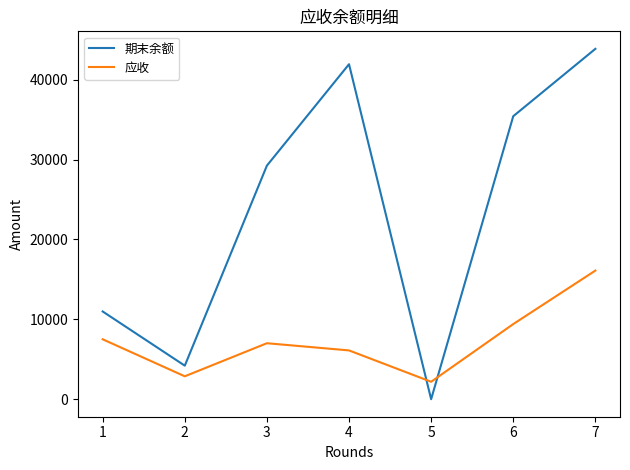

At which category does 期末余额 reach its first local peak?

4